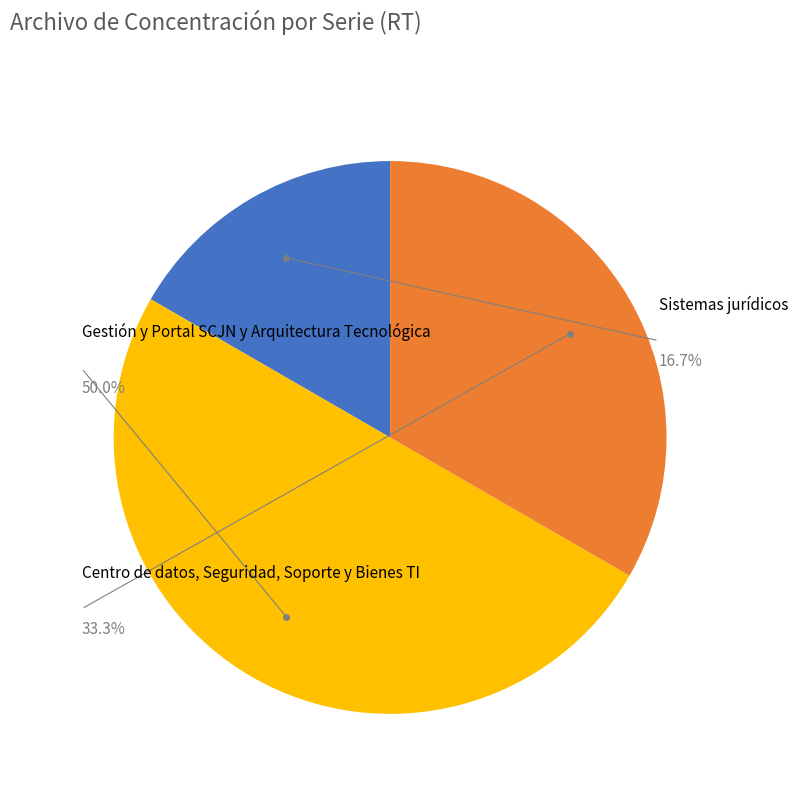

The Seguridad informática slice represents 22% of the pie. True or false?

False